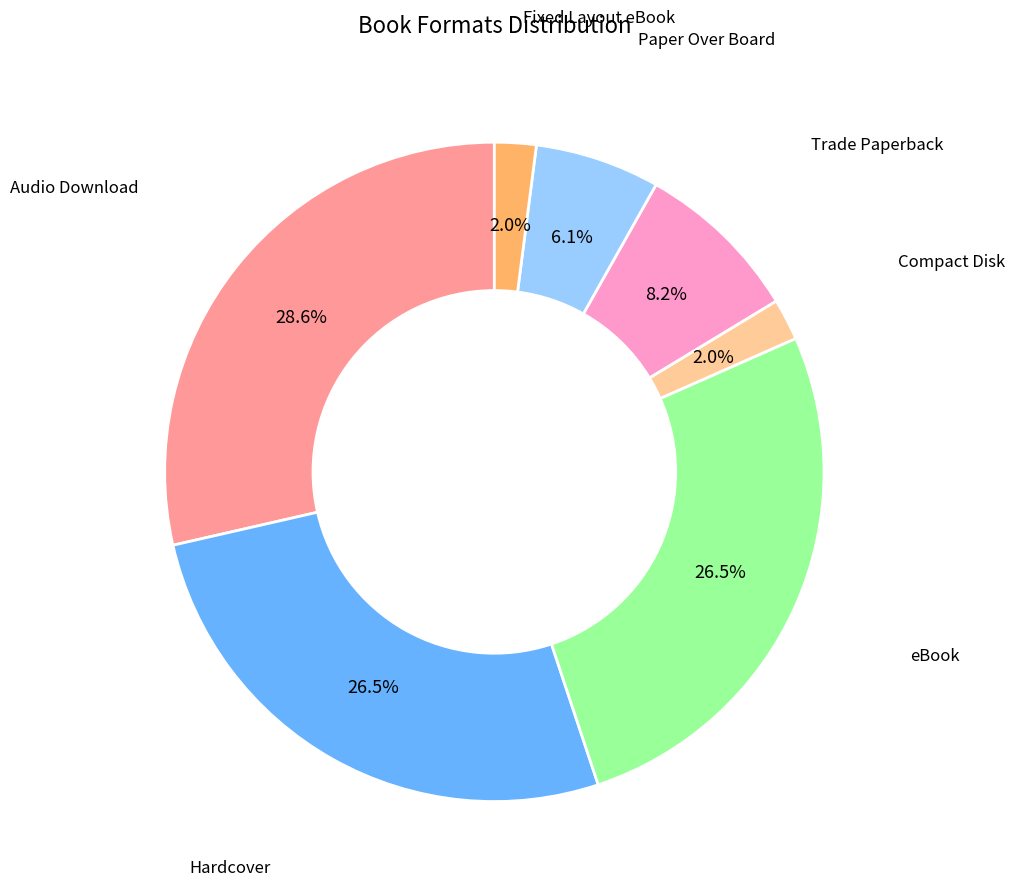

How many slices are in this pie chart?

7